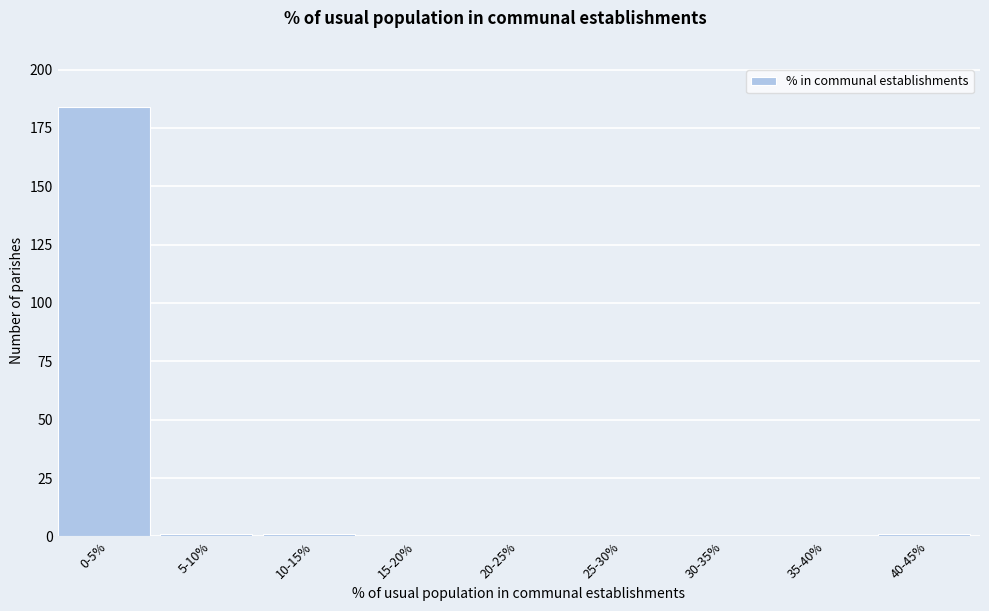

Reading left to right, transcribe all the data shown in this chart.

0-5%=184	5-10%=1	10-15%=1	15-20%=0	20-25%=0	25-30%=0	30-35%=0	35-40%=0	40-45%=1